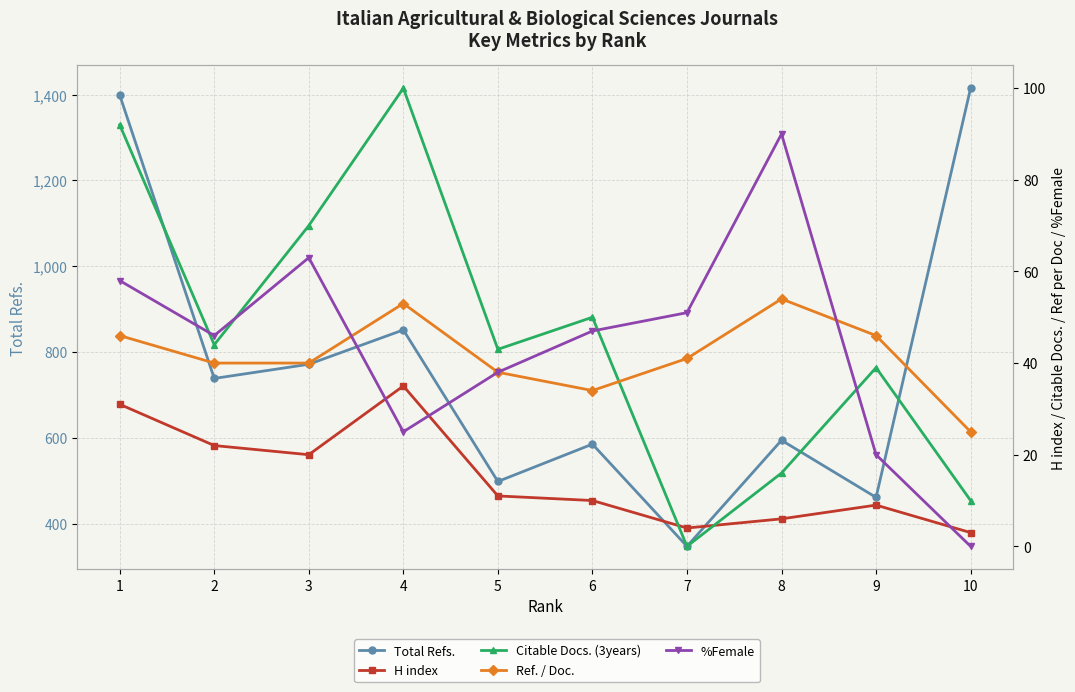

What is the sum of all Total Refs. values?

7667